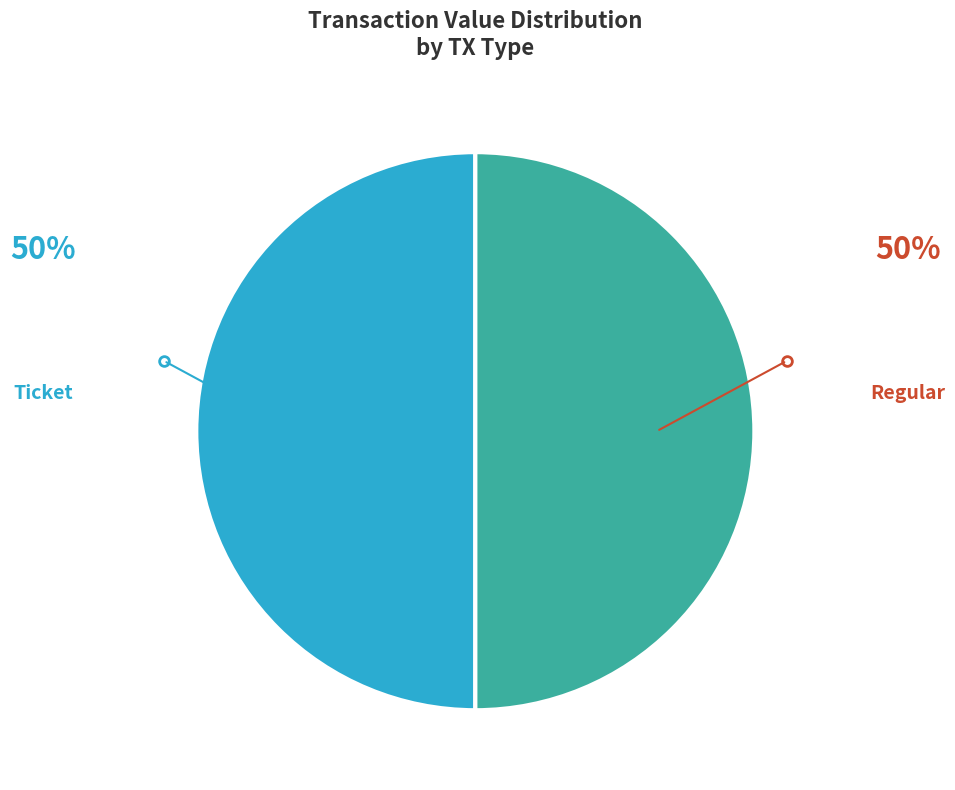

The Ticket slice represents 50% of the pie. True or false?

True